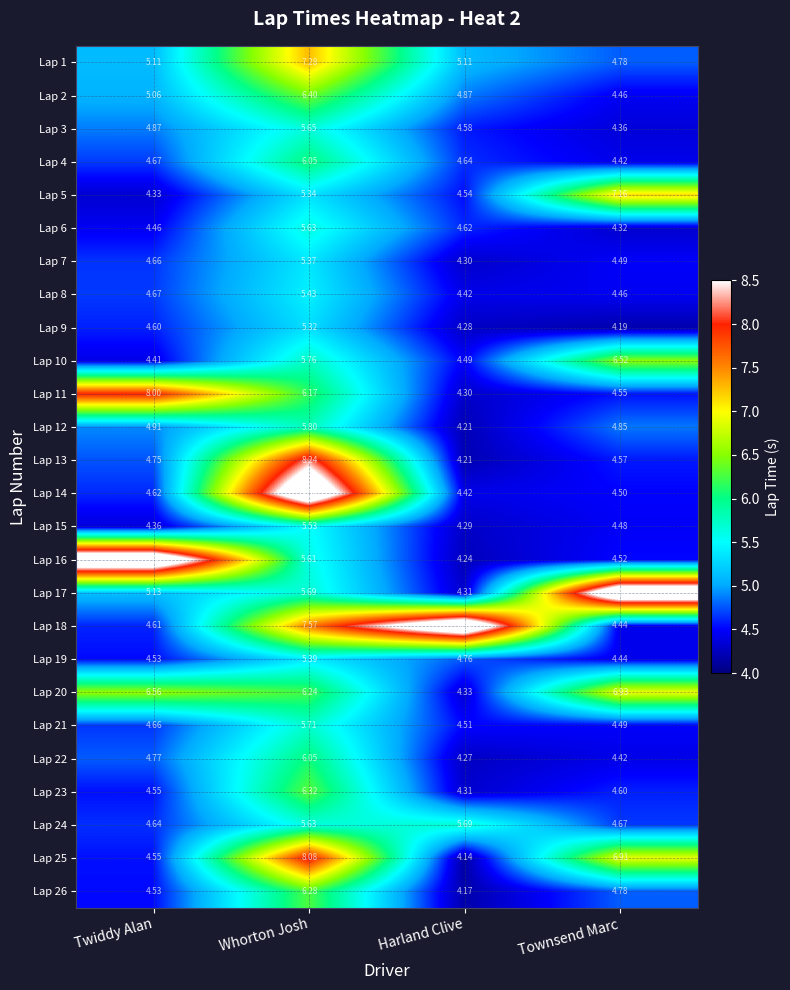

List the labels in order of Lap 2 value, largest first.

Whorton Josh, Twiddy Alan, Harland Clive, Townsend Marc